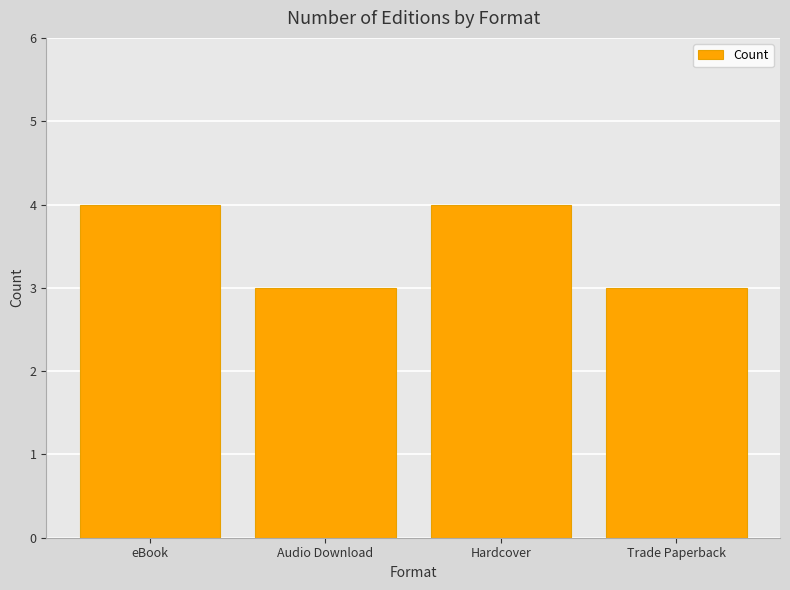

What is the greatest value displayed?

4